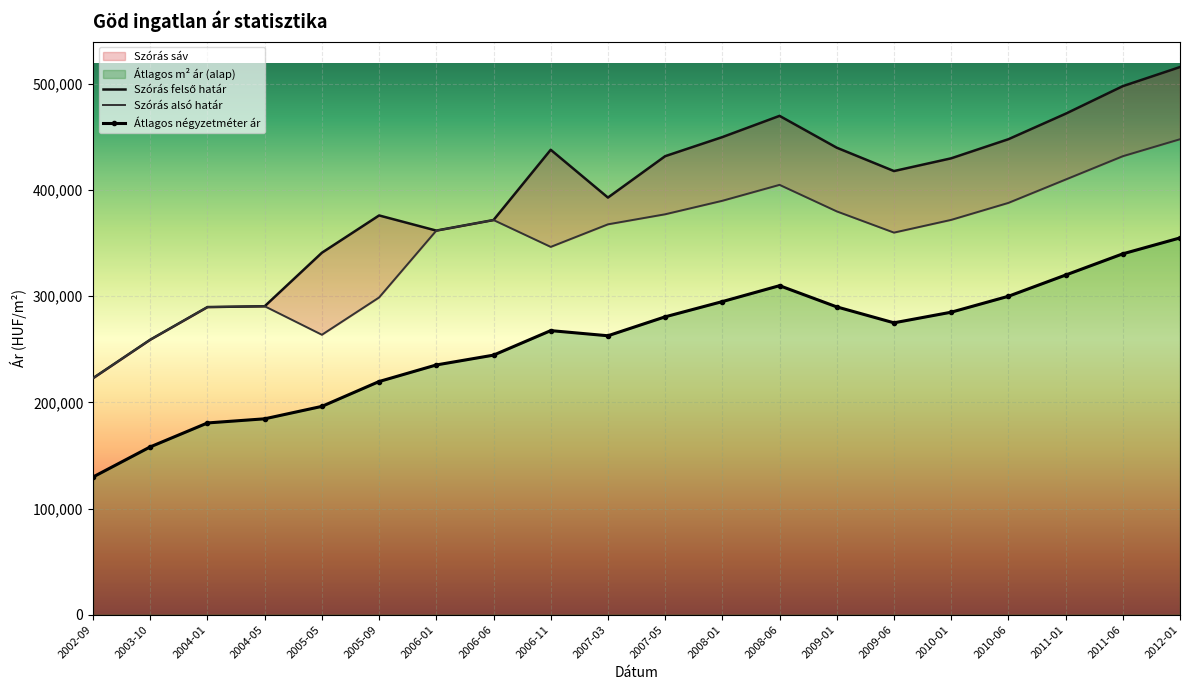

True or false: Átlagos négyzetméter ár and Szórás felső határ cross at least once.

False